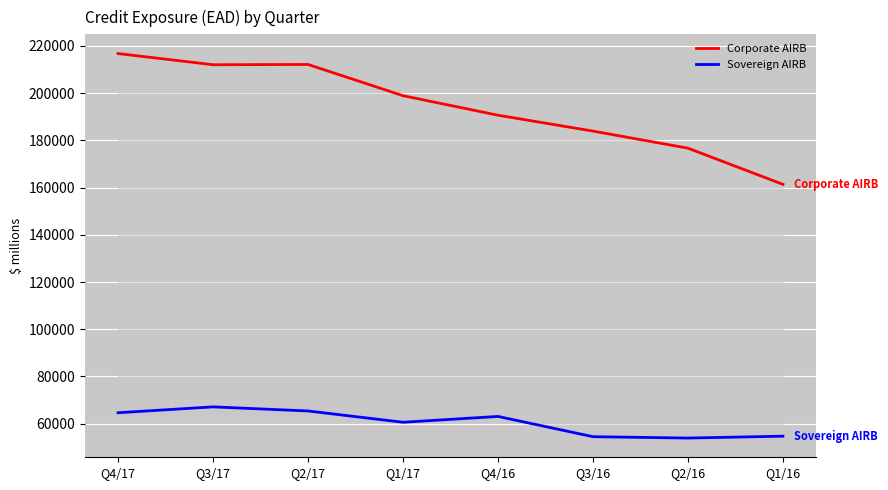

Reading left to right, list all the values displayed in this chart.

Corporate AIRB: 216763	212028	212139	198921	190647	183927	176690	161360
Sovereign AIRB: 64648	67133	65398	60615	63079	54502	53927	54719